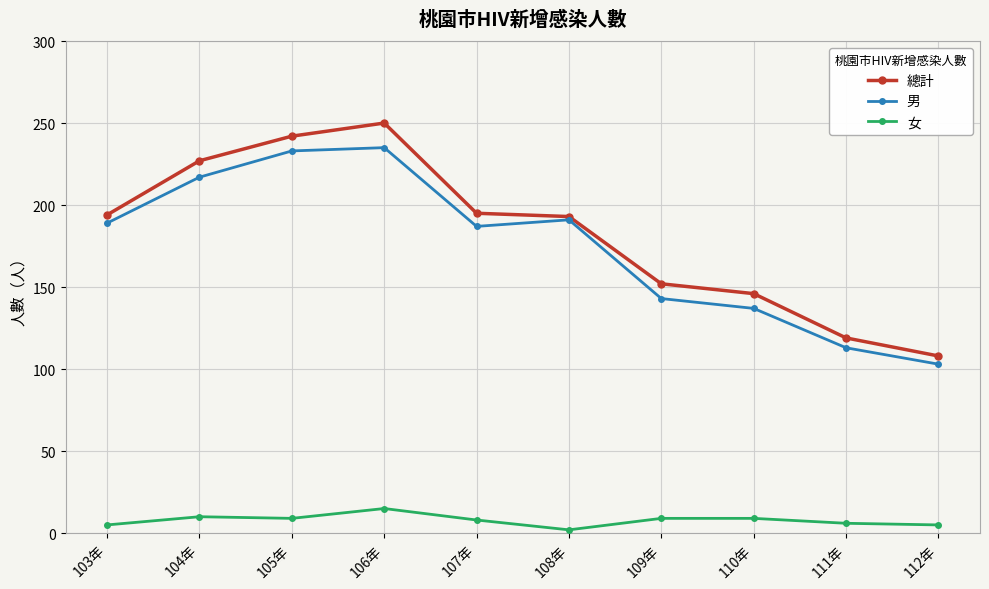

Which series has the widest spread of values?

總計